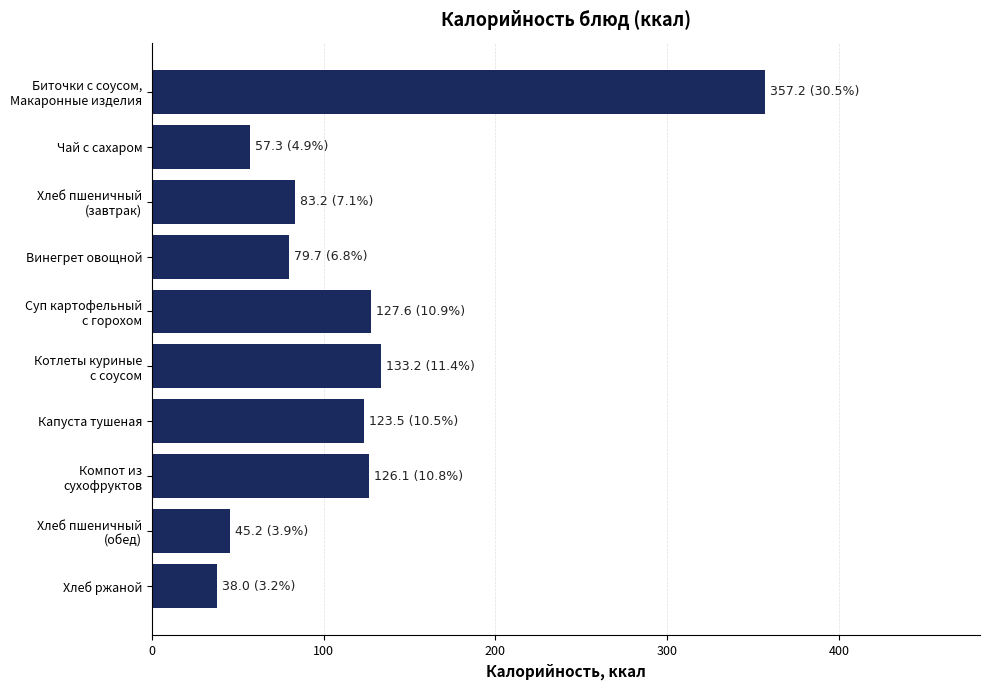

What is the value of the 6th bar from the top?

133.2